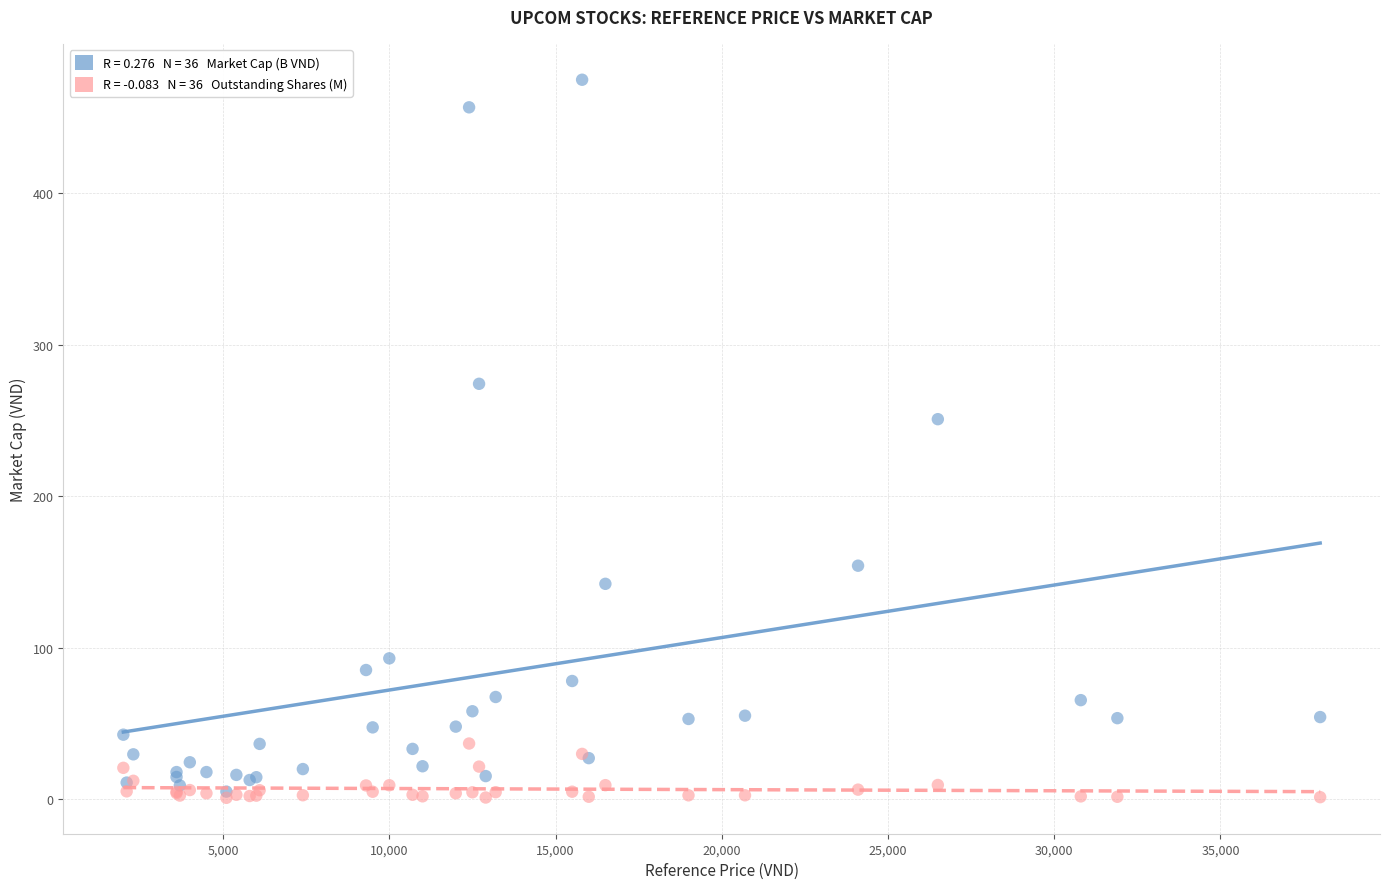

Across all series, what Y value is closest to 238?

251.0